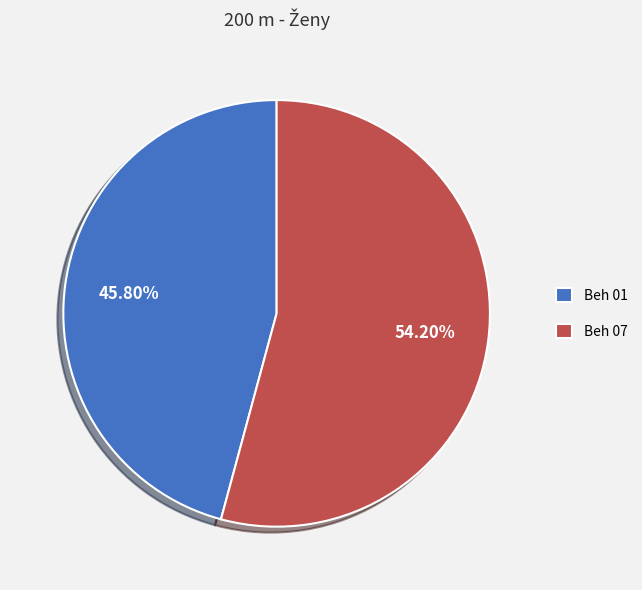

Count the number of slices in the pie.

2